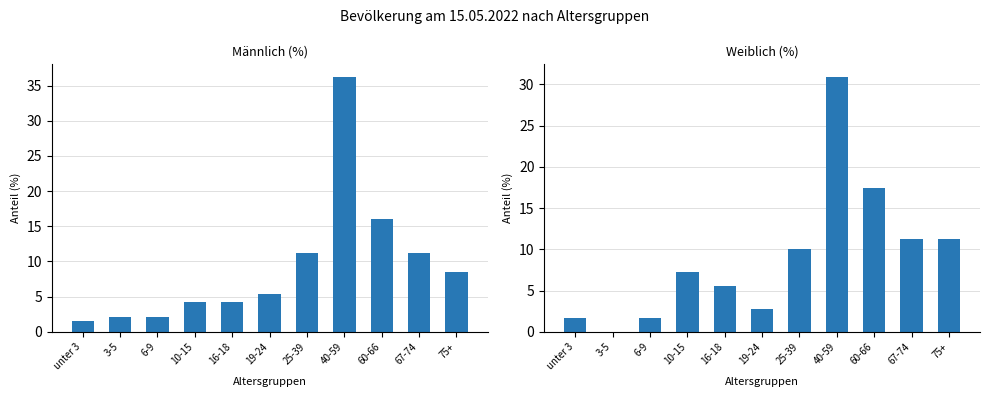

Which category has the lowest value across all series?

3-5